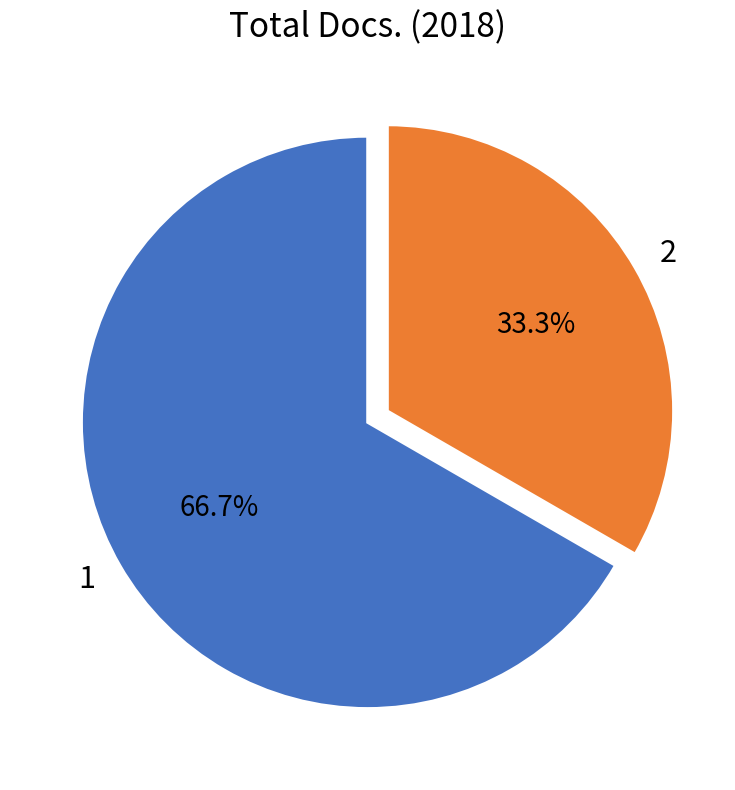

To the nearest percent, what is the difference between the 2 and 1 slice percentages?

33%